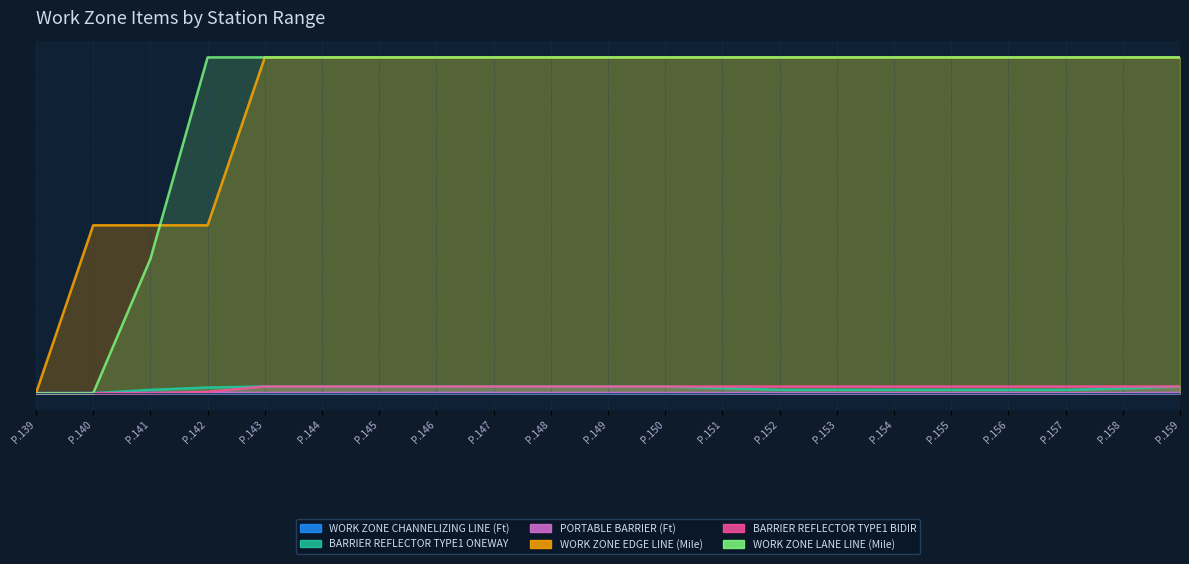

How many lines are shown in the chart?

6